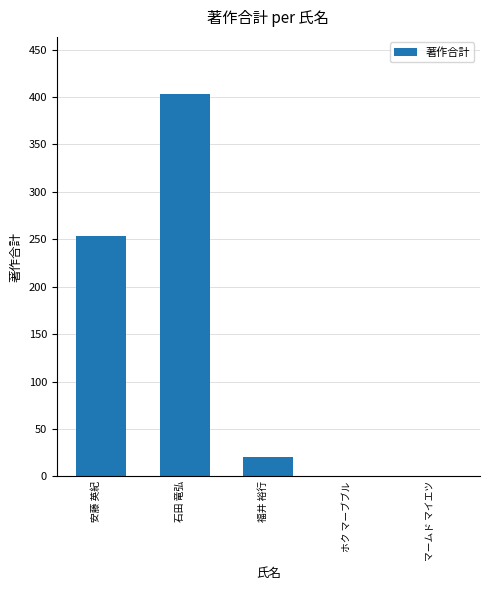

How many categories are shown in the chart?

5